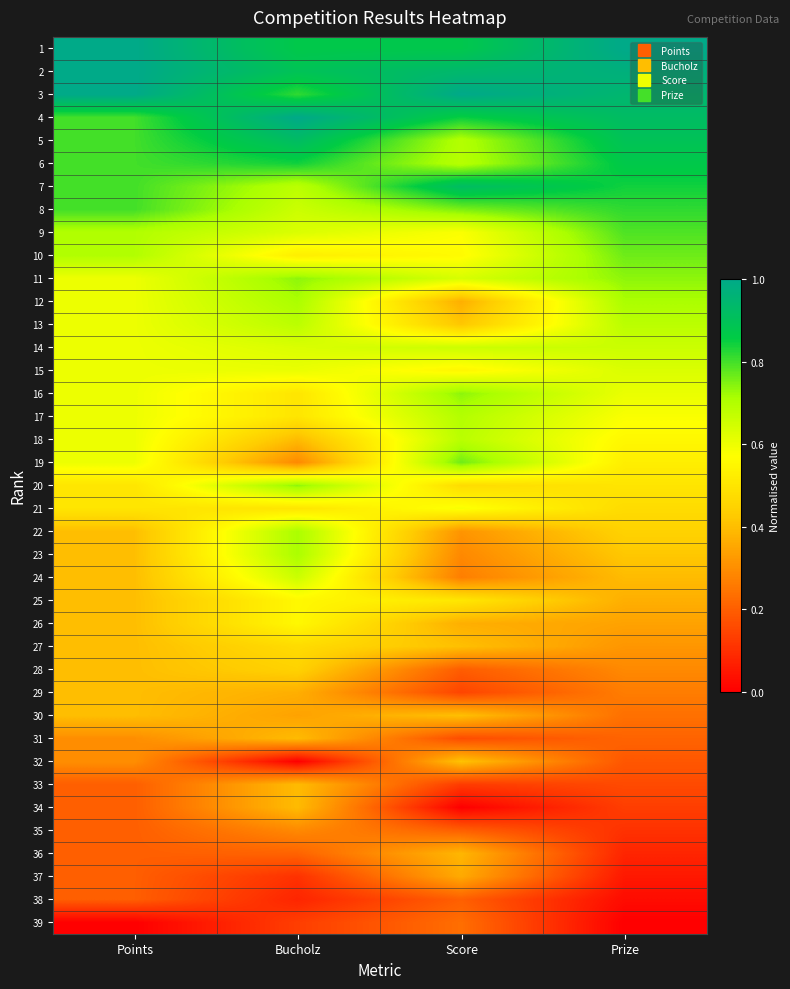

At which category is the sum across all series the highest?

Bucholz